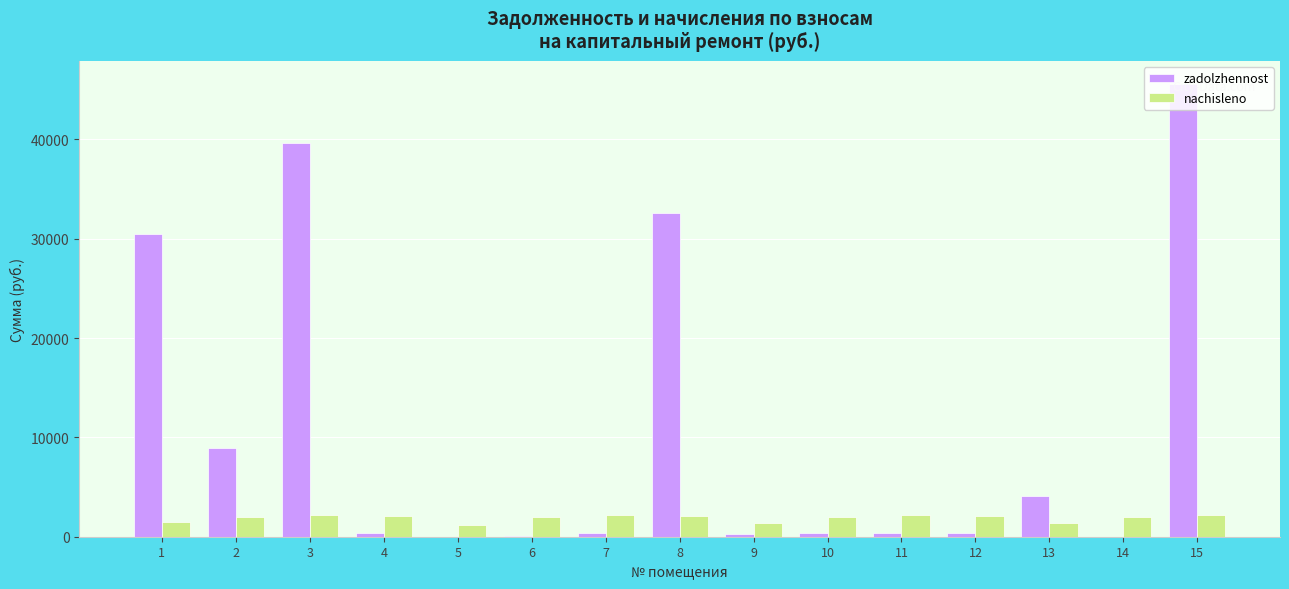

Which series has the largest total across all categories?

zadolzhennost